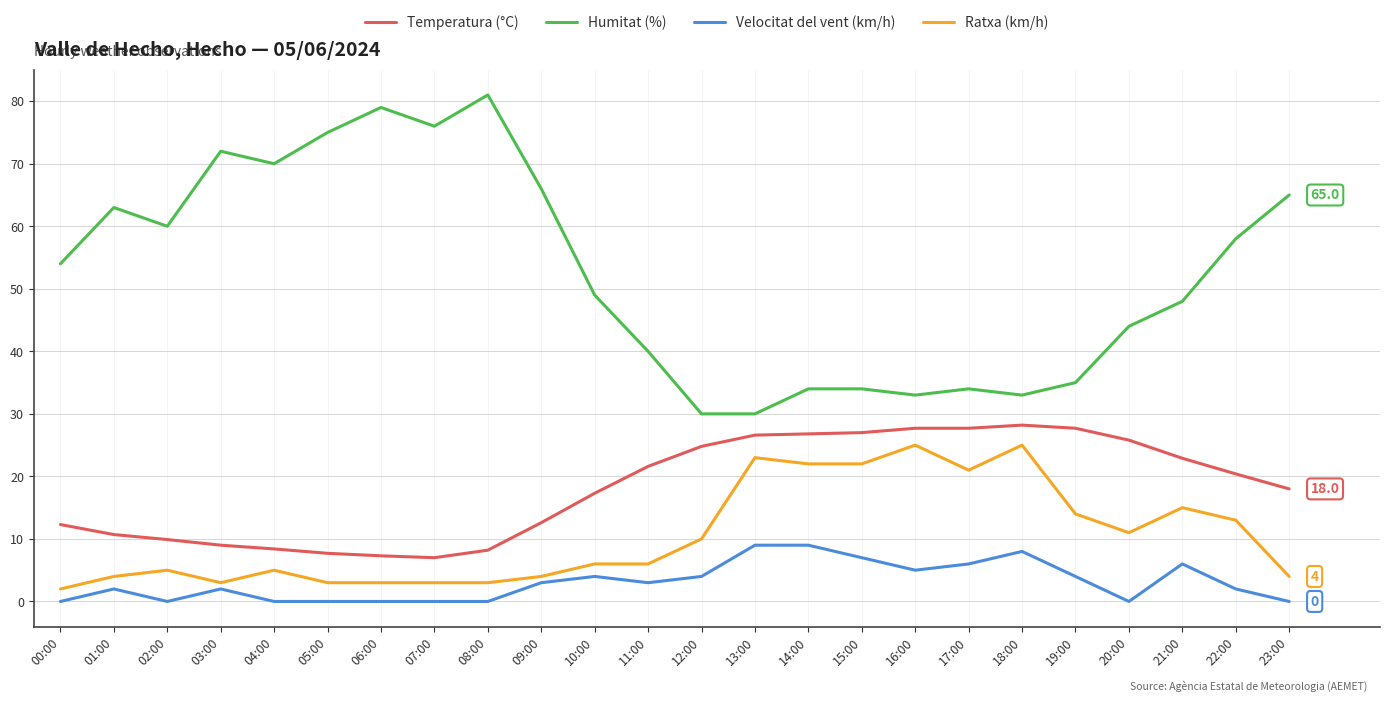

Between 04:00 and 08:00, which series saw the biggest shift?

Humitat (%)